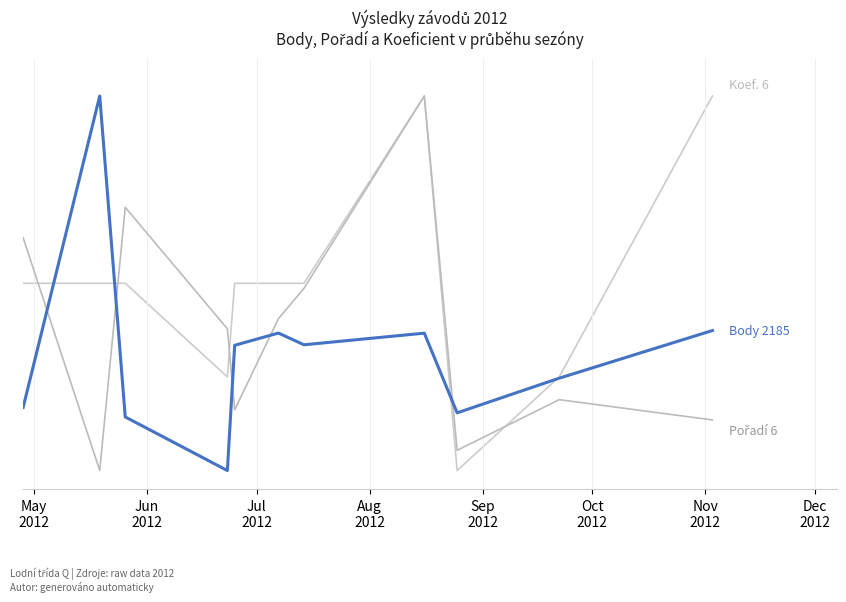

Reading right to left, extract all data points from this chart.

Body: 37.4	24.7	15.4	36.7	33.6	36.7	33.4	0.0	14.3	100.0	16.8
Pořadí: 13.5	18.9	5.4	100.0	48.6	40.5	16.2	37.8	70.3	0.0	62.2
Koef.: 100.0	25.0	0.0	100.0	50.0	50.0	50.0	25.0	50.0	50.0	50.0